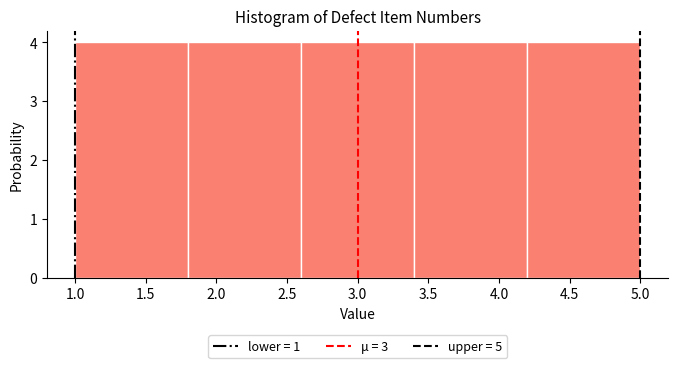

Reading left to right, transcribe this chart: for each bar, give the range it covers on the x-axis and its height. The values are not printed on the chart, so give them approximately, as read against the axis.

1.0 to 1.8: 4
1.8 to 2.6: 4
2.6 to 3.4: 4
3.4 to 4.2: 4
4.2 to 5.0: 4